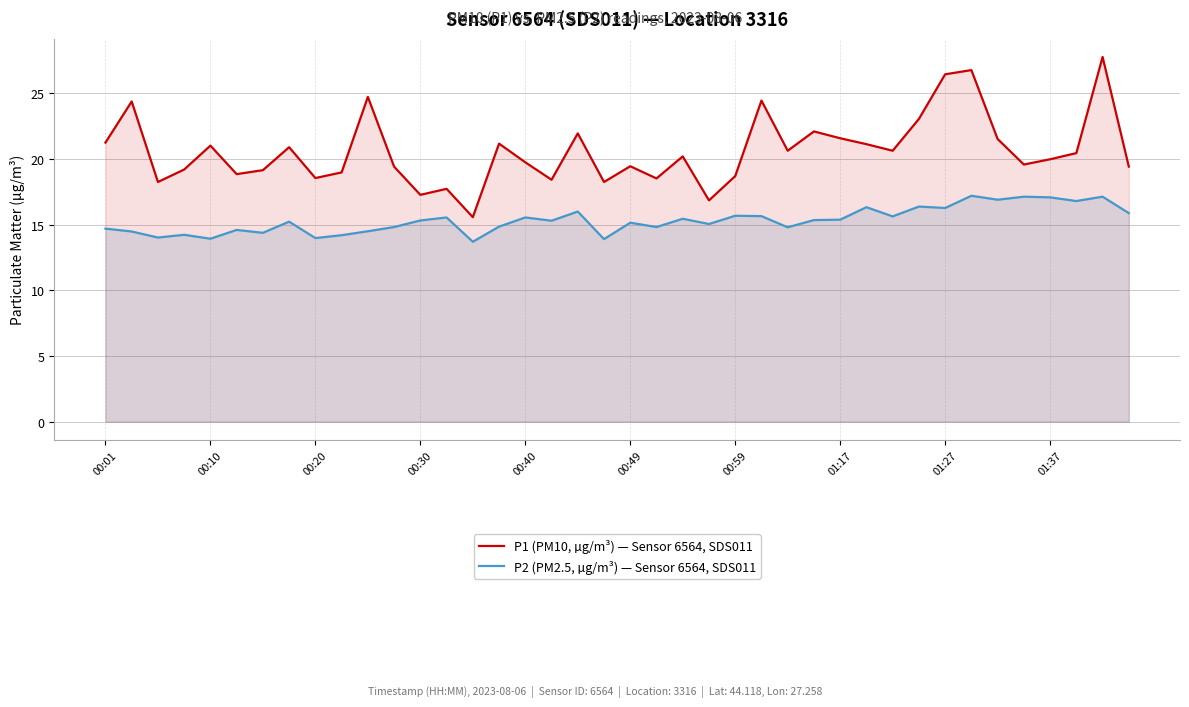

The value of P2 (PM2.5, µg/m³) — Sensor 6564, SDS011 at 25 is 15.7. True or false?

True